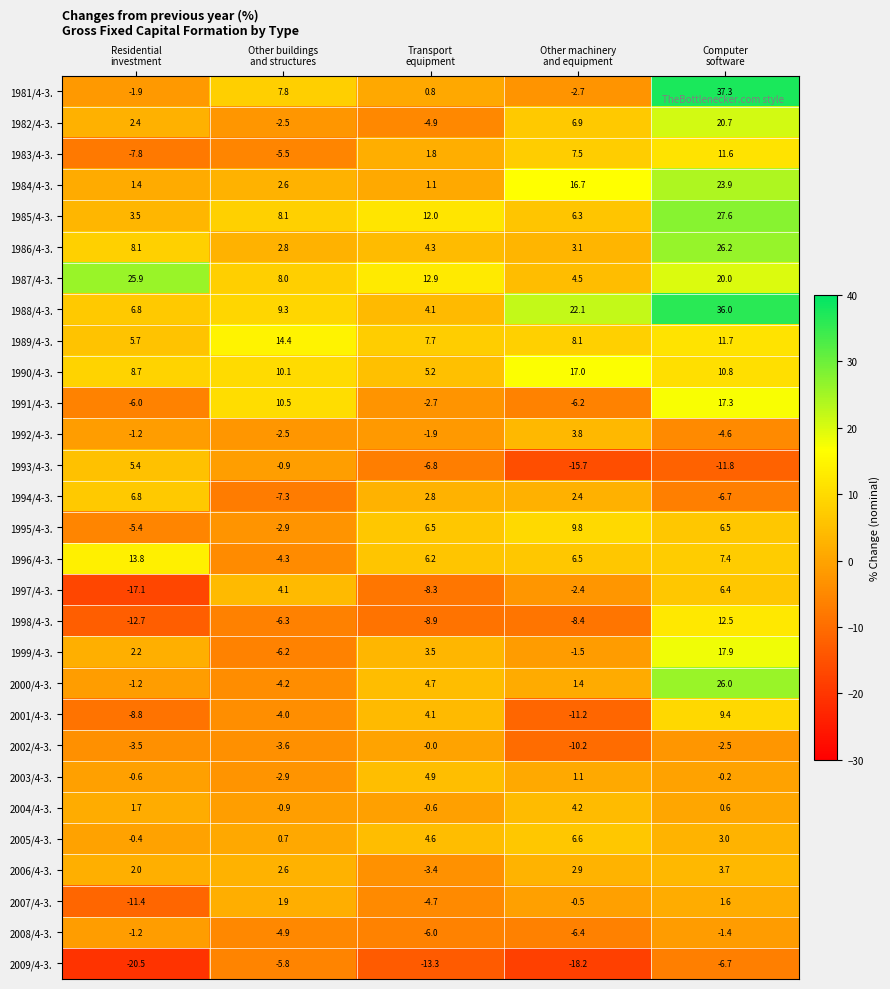

What is the greatest value displayed?

37.3